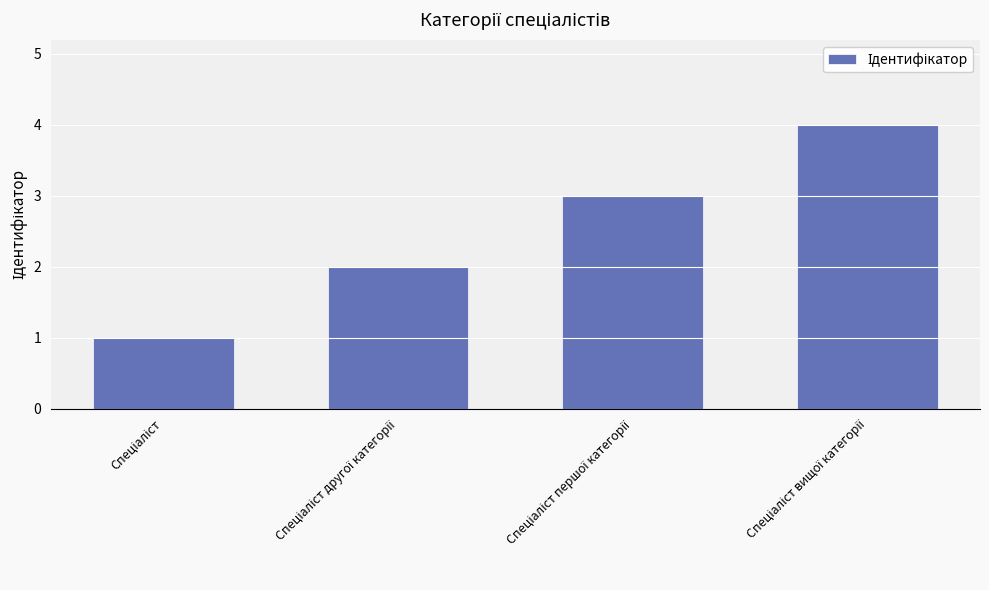

What is the sum of all values?

10